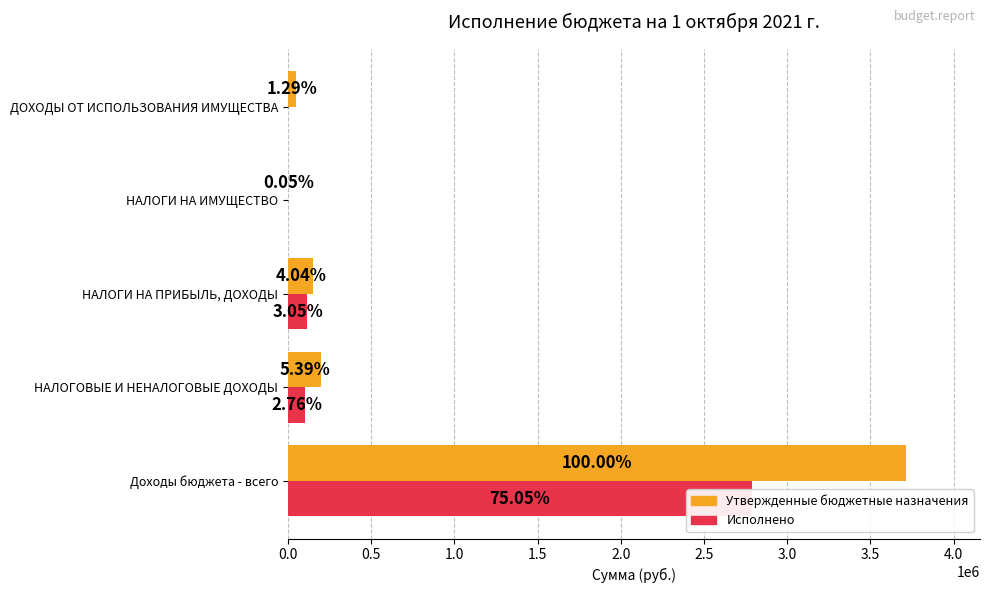

How many groups of bars are there?

5